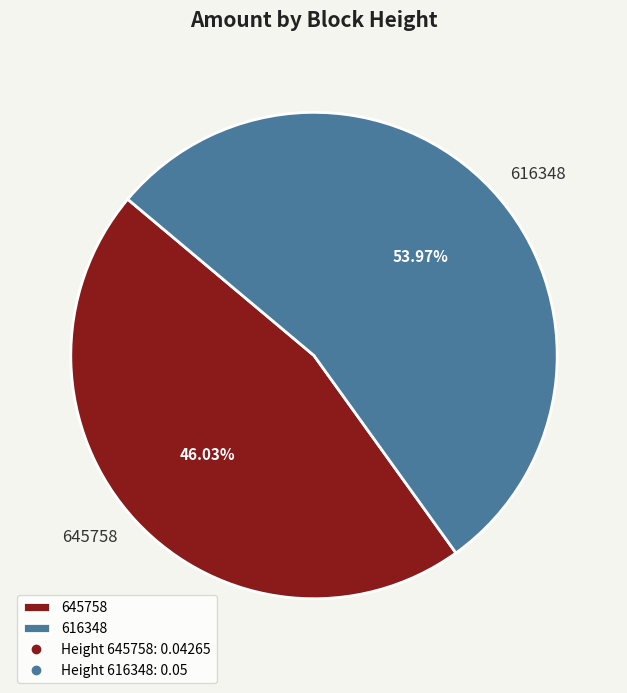

To the nearest percent, what is the difference between the largest and smallest slice percentages?

8%